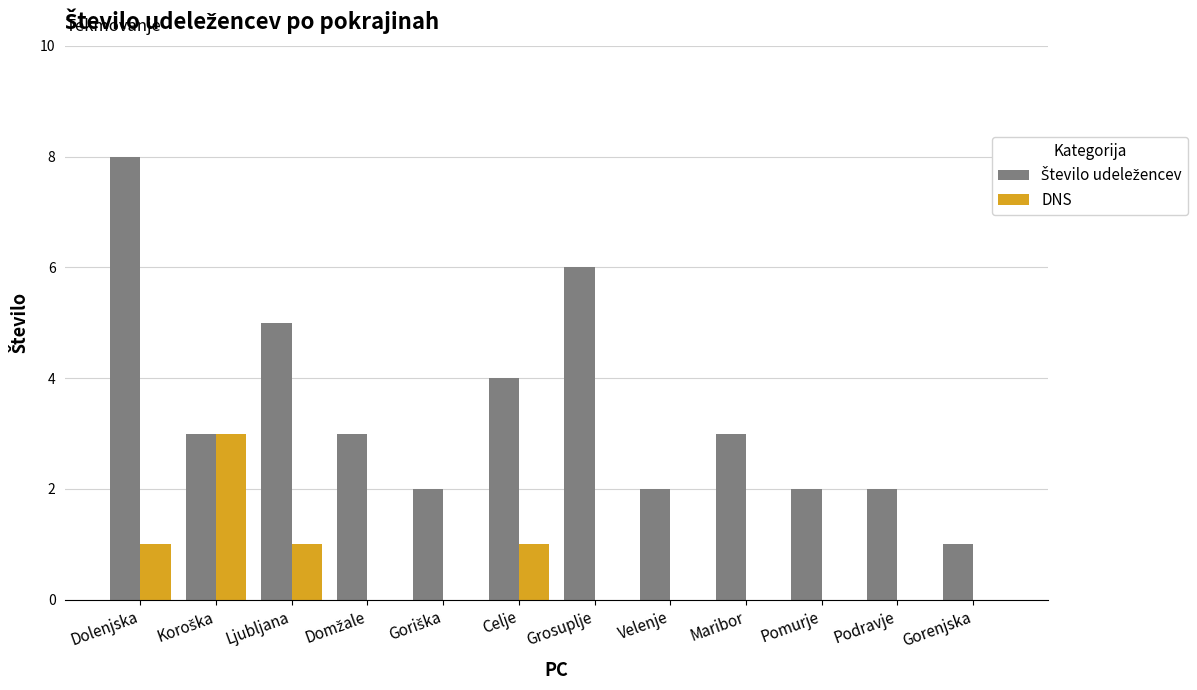

What is the sum of all DNS values?

6